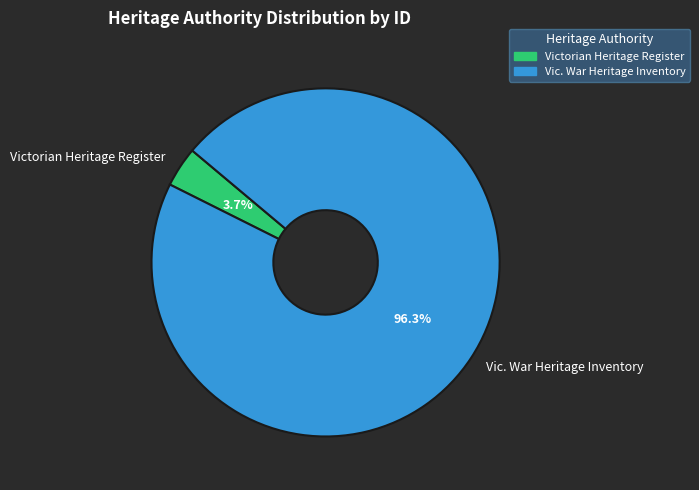

Which slice is the largest?

Vic. War Heritage Inventory